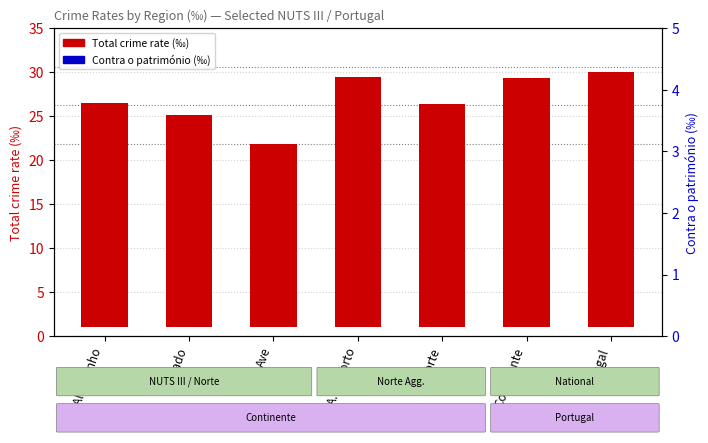

What is the value of the Total crime rate bar at the 6th from the left?

28.3